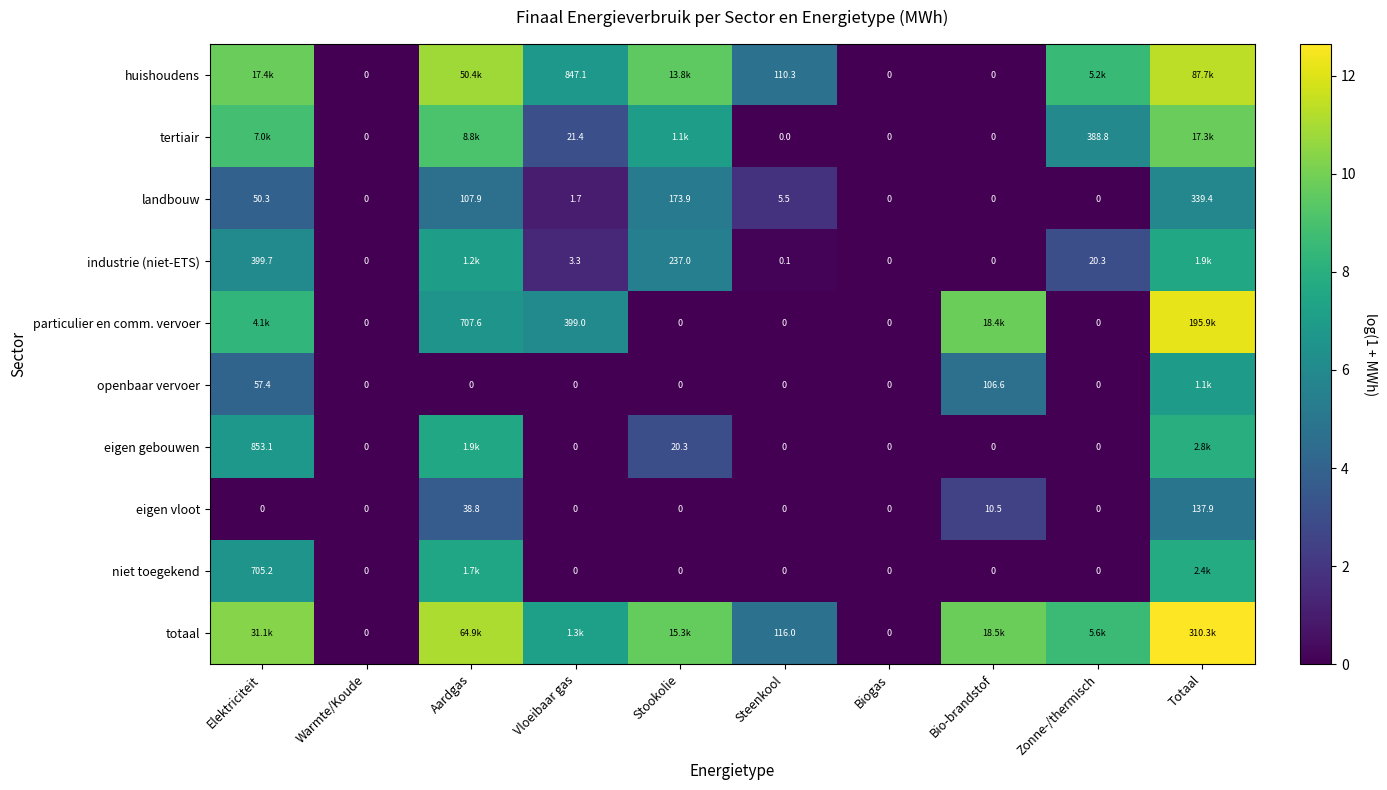

What is the total value across all series at Stookolie?

39.9